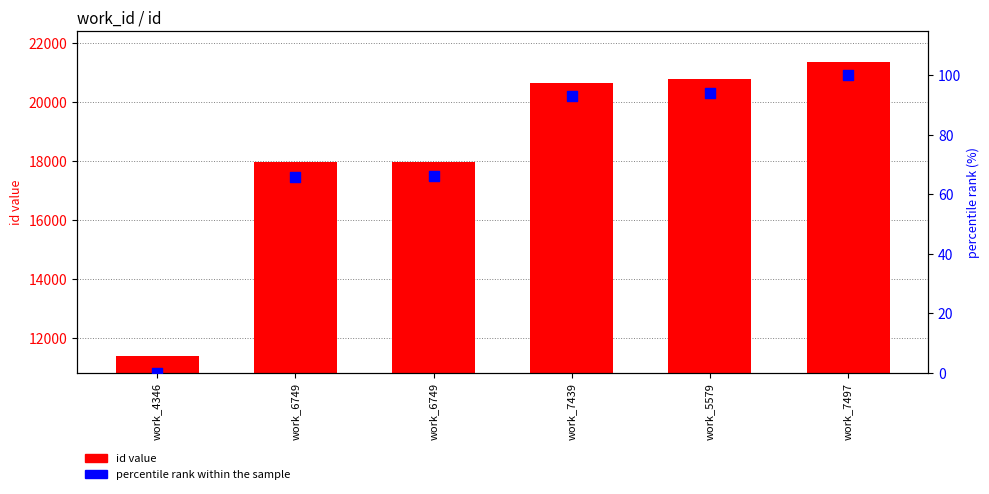

Which series has the largest Y range (max minus min)?

id